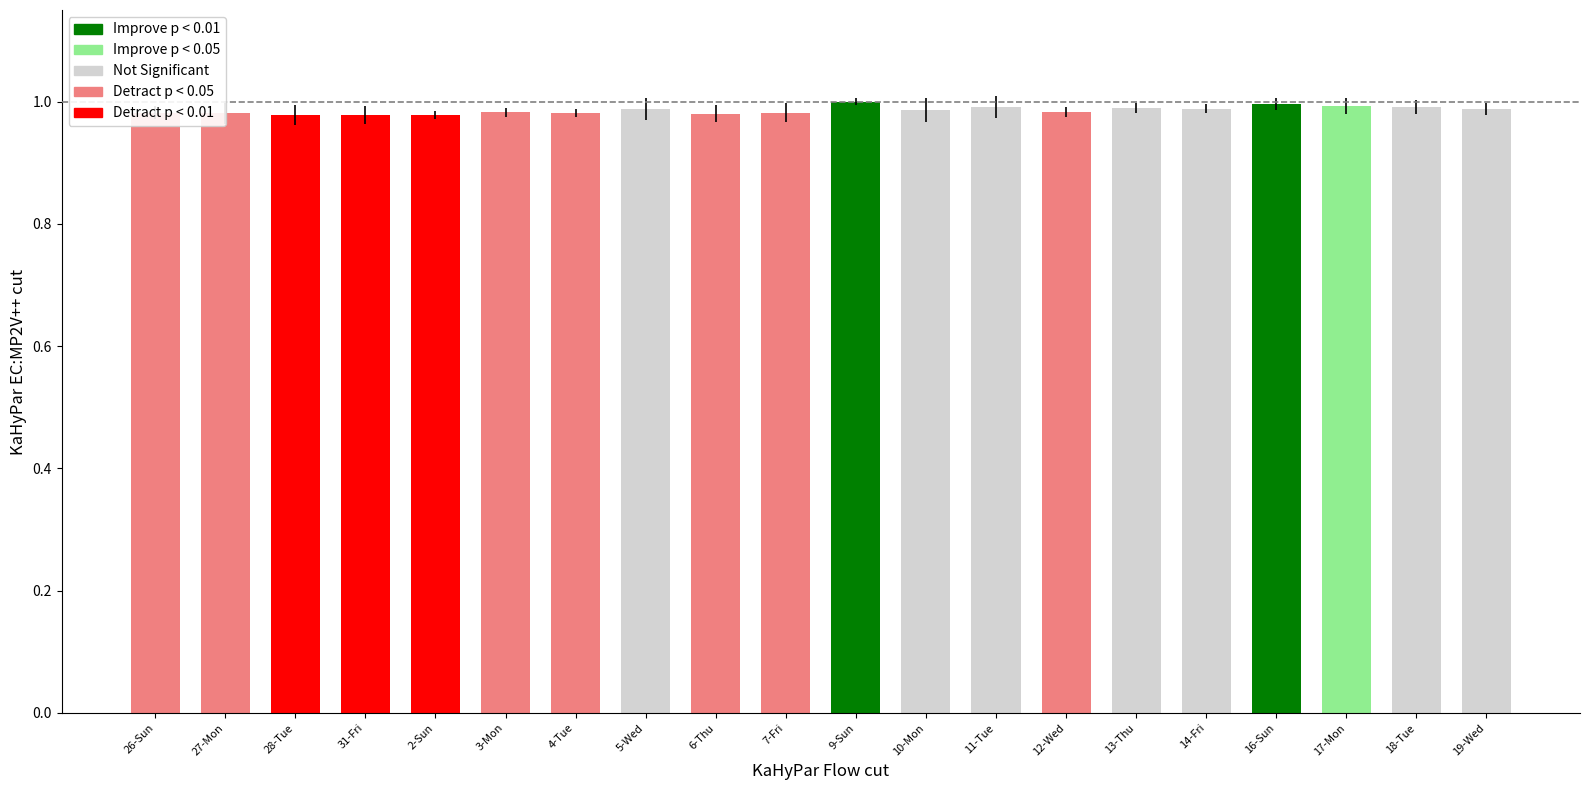

What position from the right is 14-Fri?

5